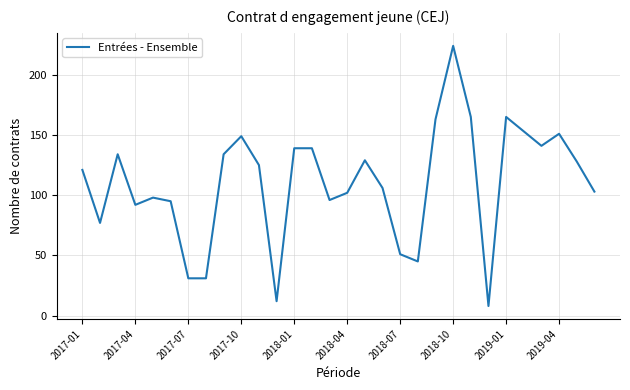

What is the greatest value displayed?

224